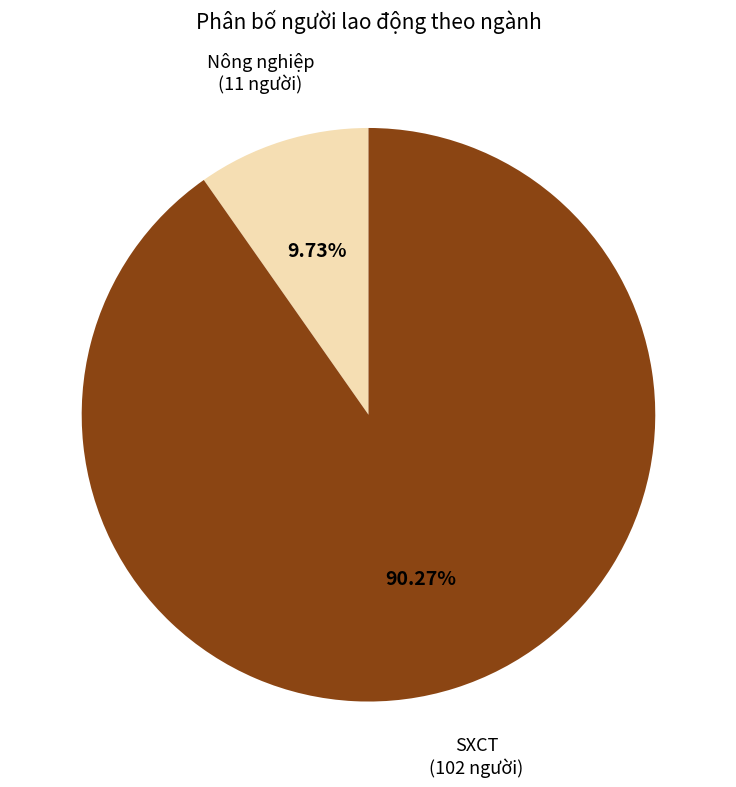

Between SXCT and Nông nghiệp, which is larger?

SXCT